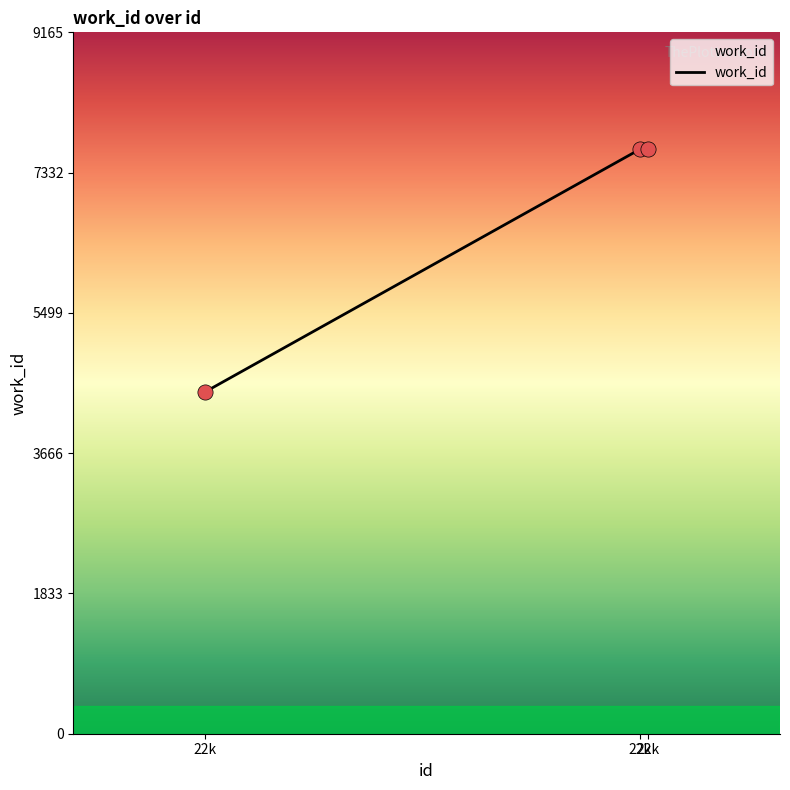

Approximately how many times larger is the value at 22k compared to 22k?

1.0